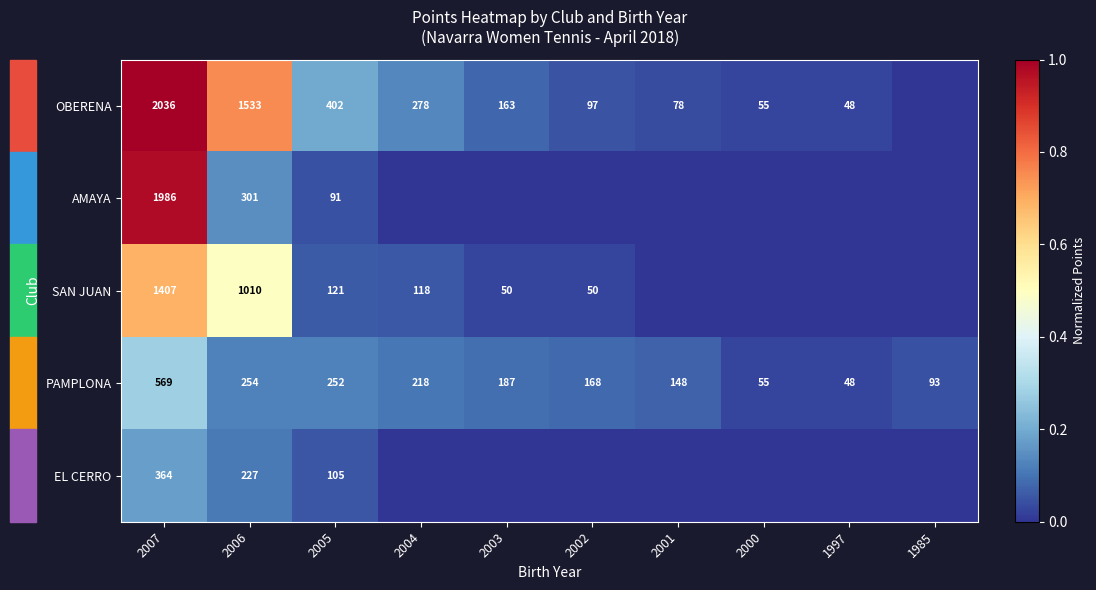

What is the total value across all series at 2005?

971